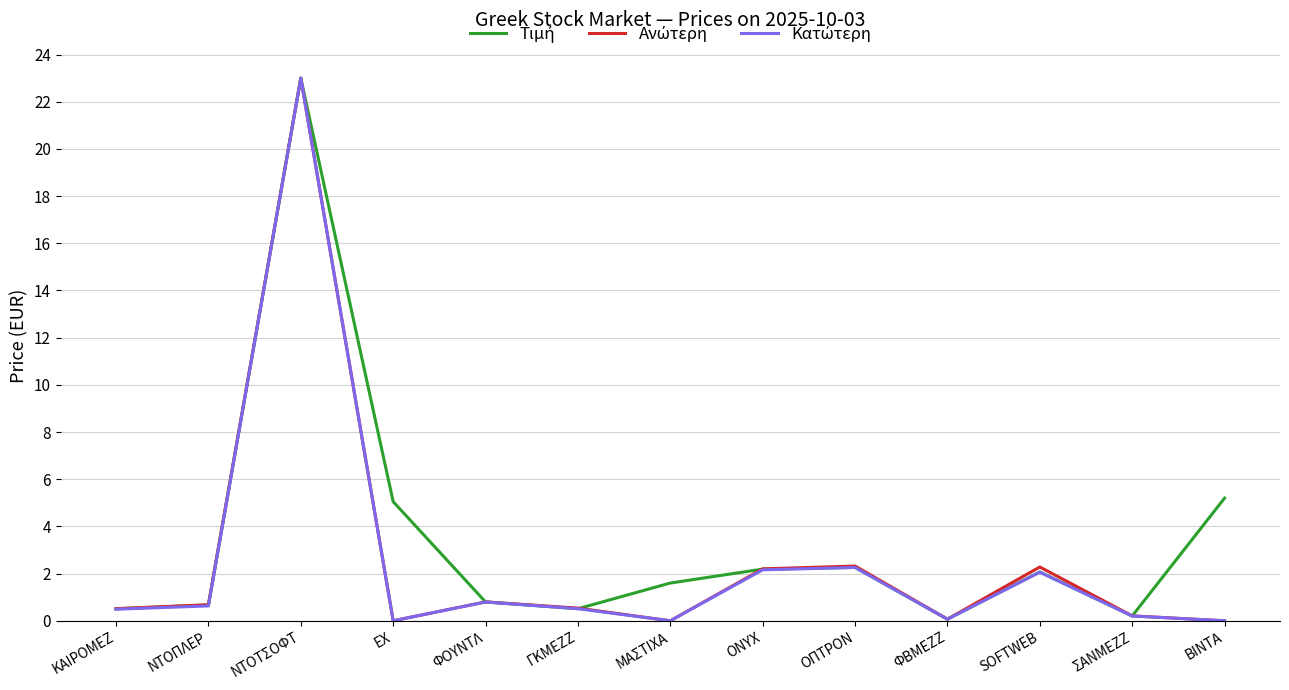

What position from the right is ΚΑΙΡΟΜΕΖ?

13